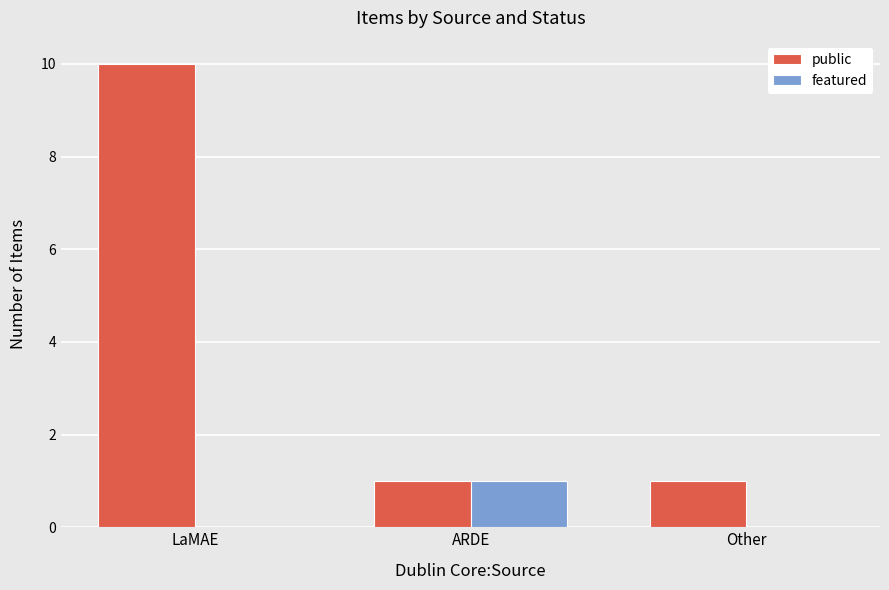

What is the maximum value for public?

10